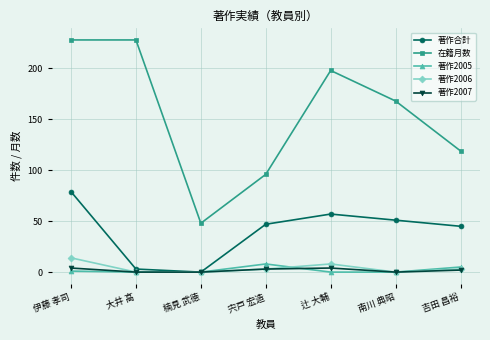

What is the label of the 7th point from the right?

伊藤 孝司